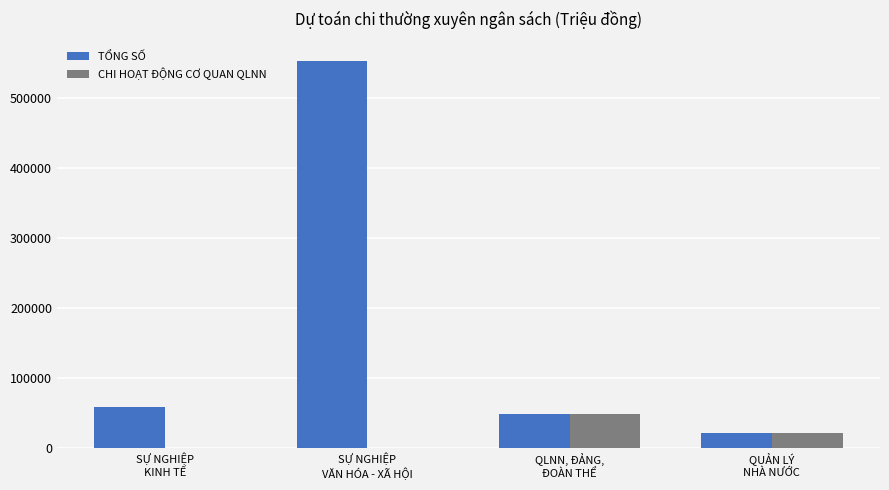

Which series has the largest total across all categories?

TỔNG SỐ